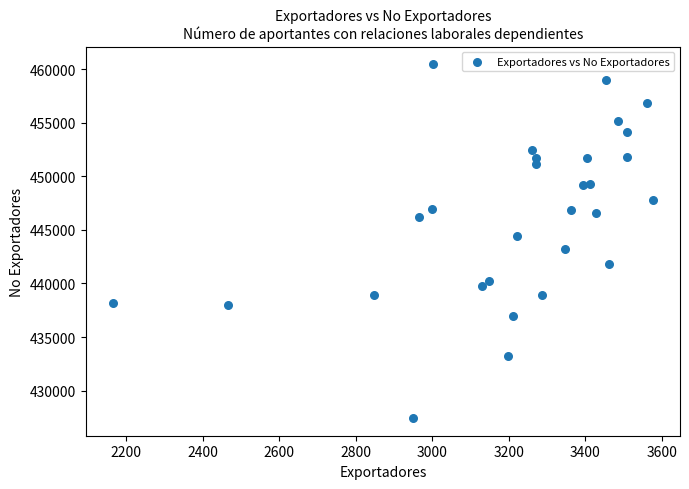

What is the range of Y values (max minus min)?

33047